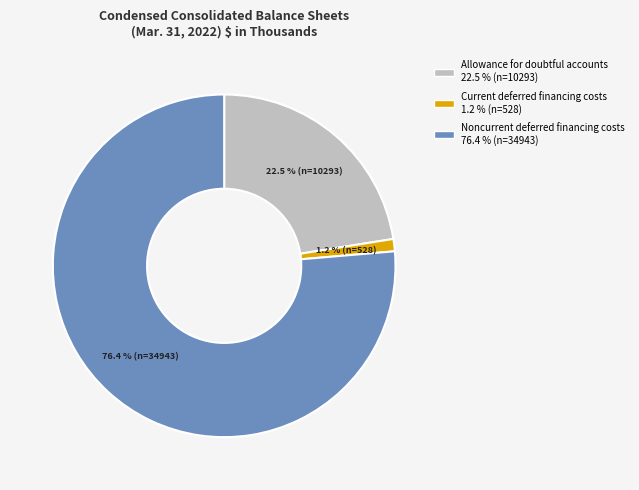

How many slices are in this pie chart?

3